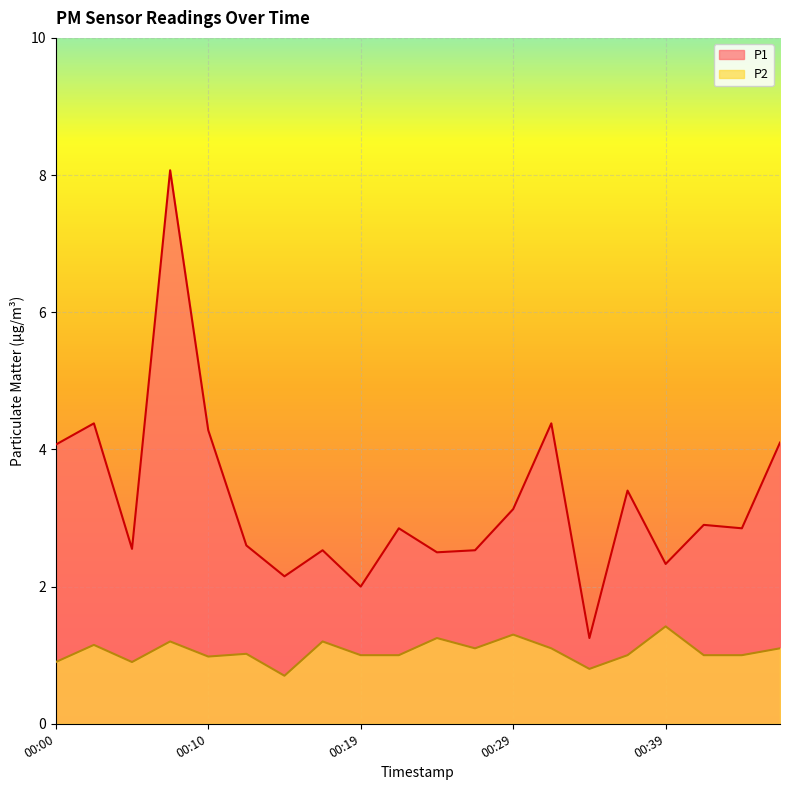

True or false: P2 has more than 1 interior local peaks.

True